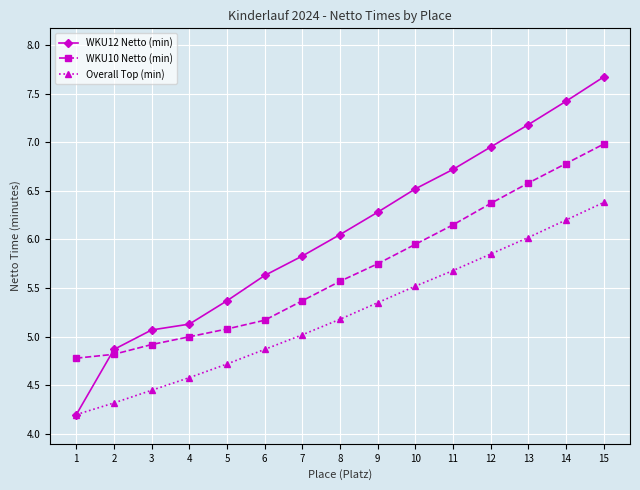

Read the WKU12 Netto (min) value at 5.

5.4